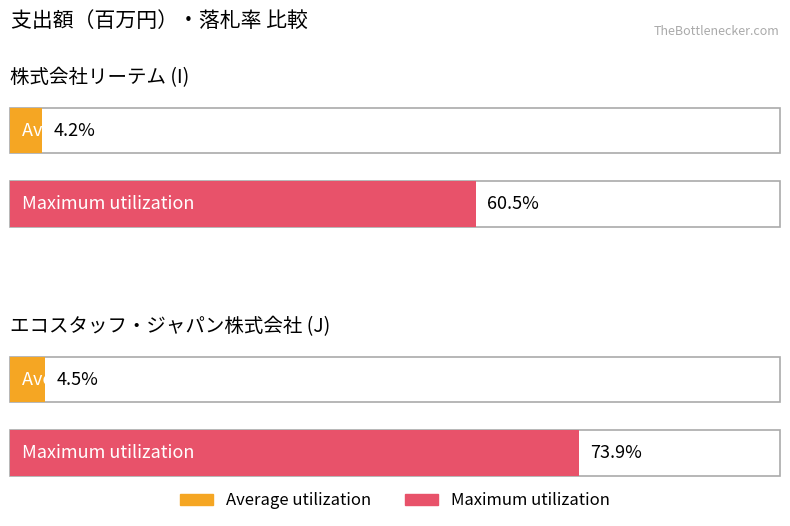

Which has a higher value, エコスタッフ・ジャパン株式会社 (J) or 株式会社リーテム (I)?

エコスタッフ・ジャパン株式会社 (J)